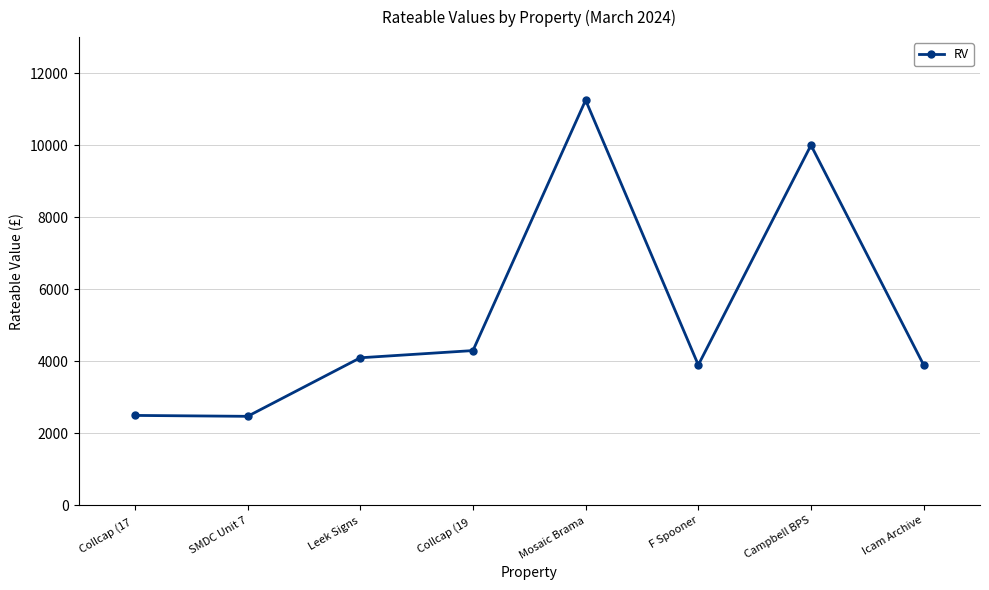

The chart shows a value of 15264 at Campbell BPS. True or false?

False